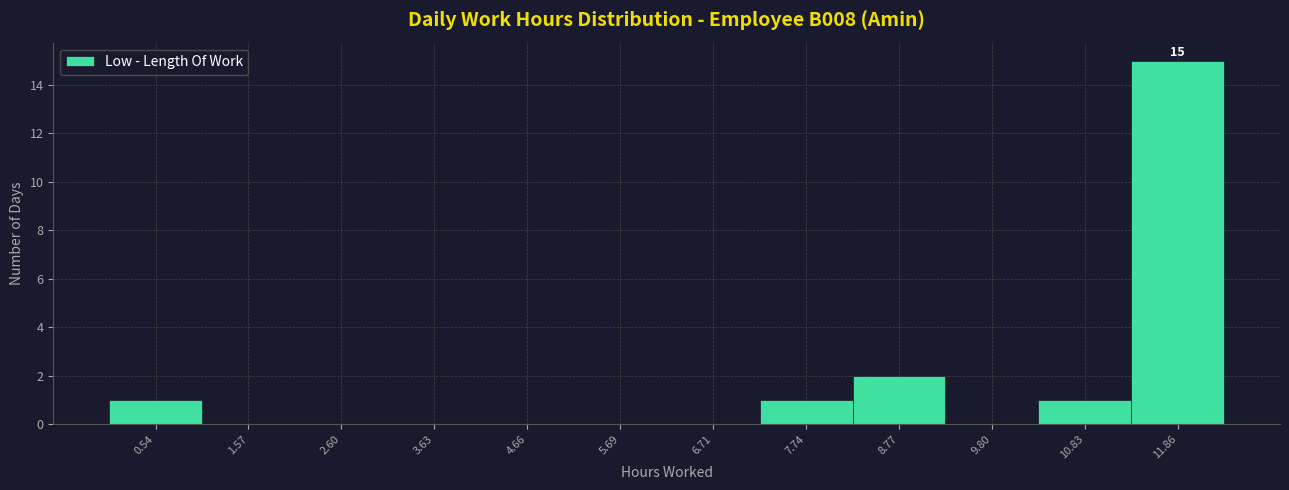

Over which range of the x-axis is the bar tallest?

11.4 to 12.4